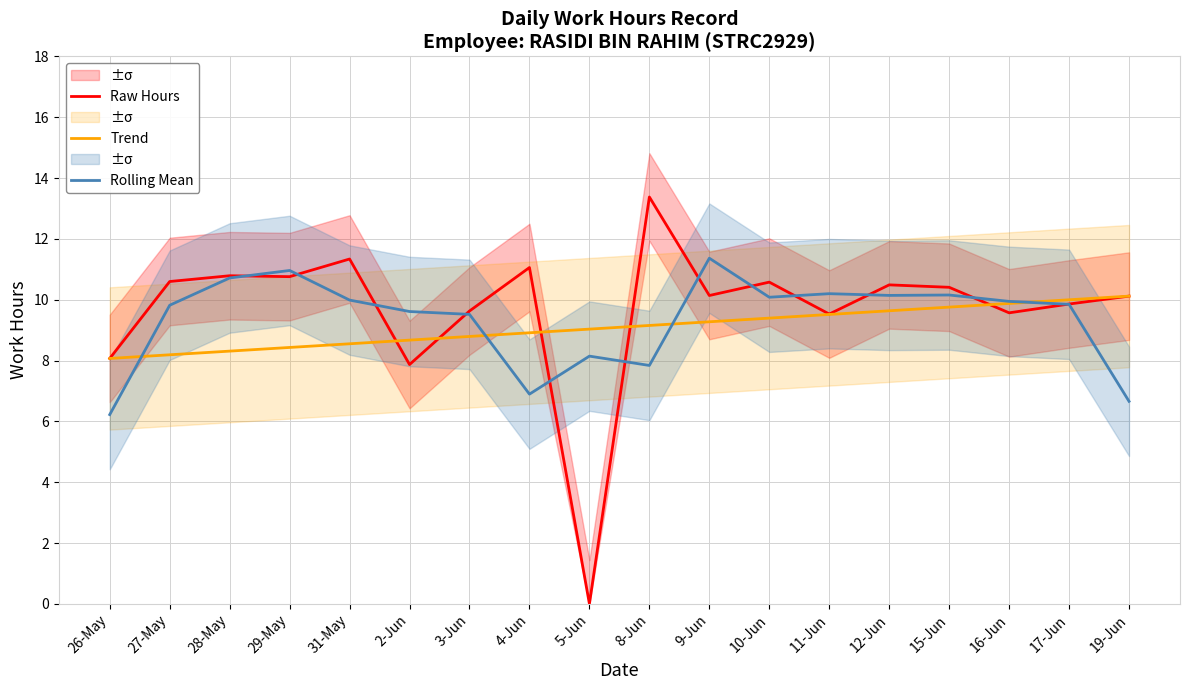

Reading left to right, transcribe all the data shown in this chart.

Raw Hours: 8.1	10.6	10.8	10.8	11.3	7.9	9.6	11.1	0.0	13.4	10.1	10.6	9.5	10.5	10.4	9.6	9.9	10.1
Trend: 8.1	8.2	8.3	8.4	8.6	8.7	8.8	8.9	9.0	9.2	9.3	9.4	9.5	9.6	9.8	9.9	10.0	10.1
Rolling Mean: 6.2	9.8	10.7	11.0	10.0	9.6	9.5	6.9	8.1	7.8	11.4	10.1	10.2	10.1	10.2	9.9	9.8	6.7